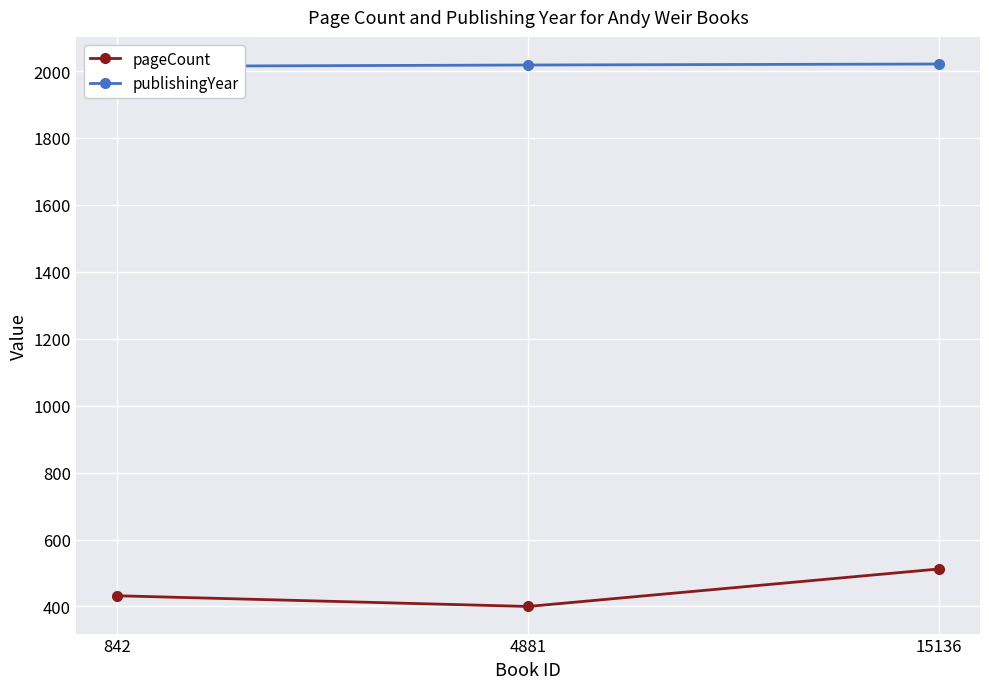

How many lines are shown in the chart?

2